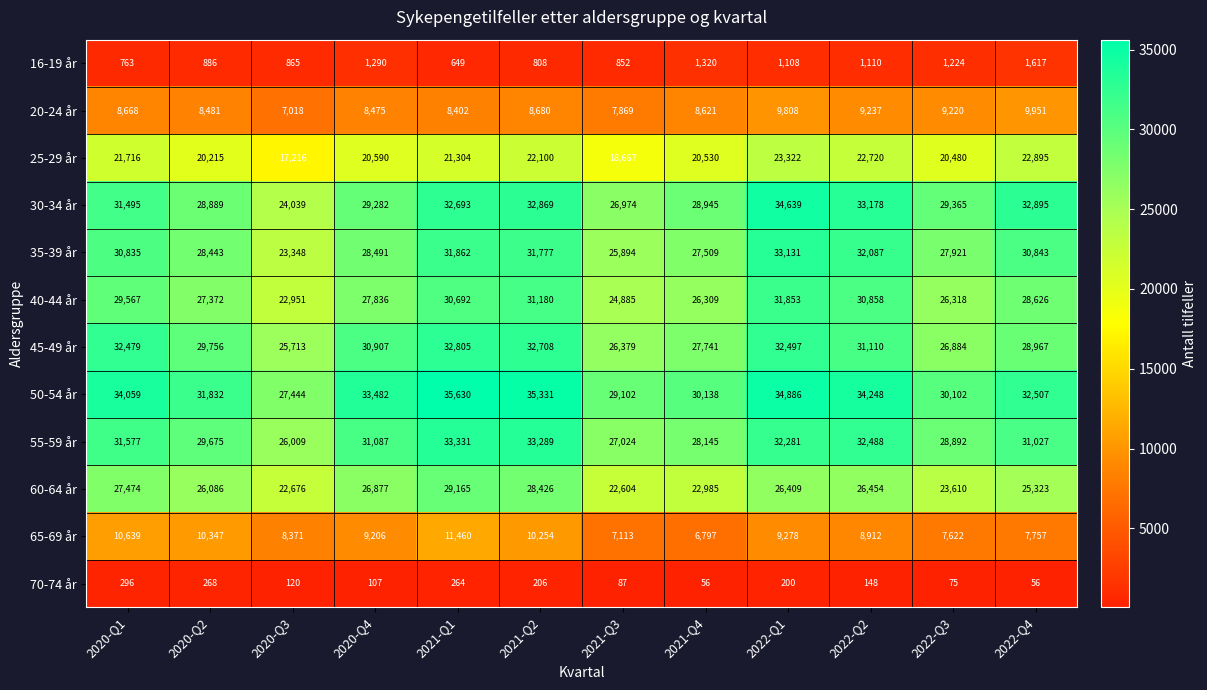

The 65-69 år series shows 15945 at 2021-Q2. True or false?

False